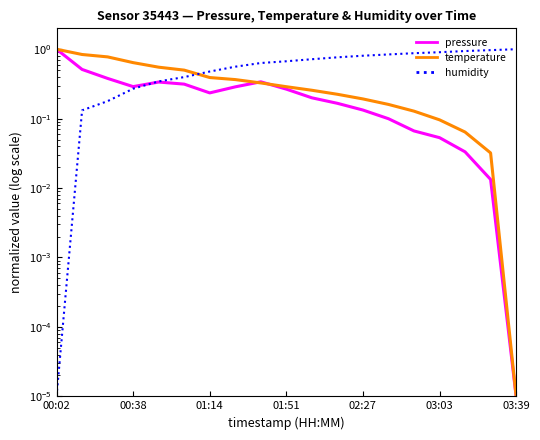

What is the label of the 7th point from the left?

01:14